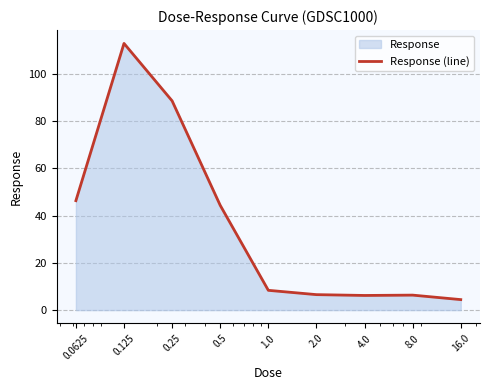

How many distinct data groups are displayed?

1